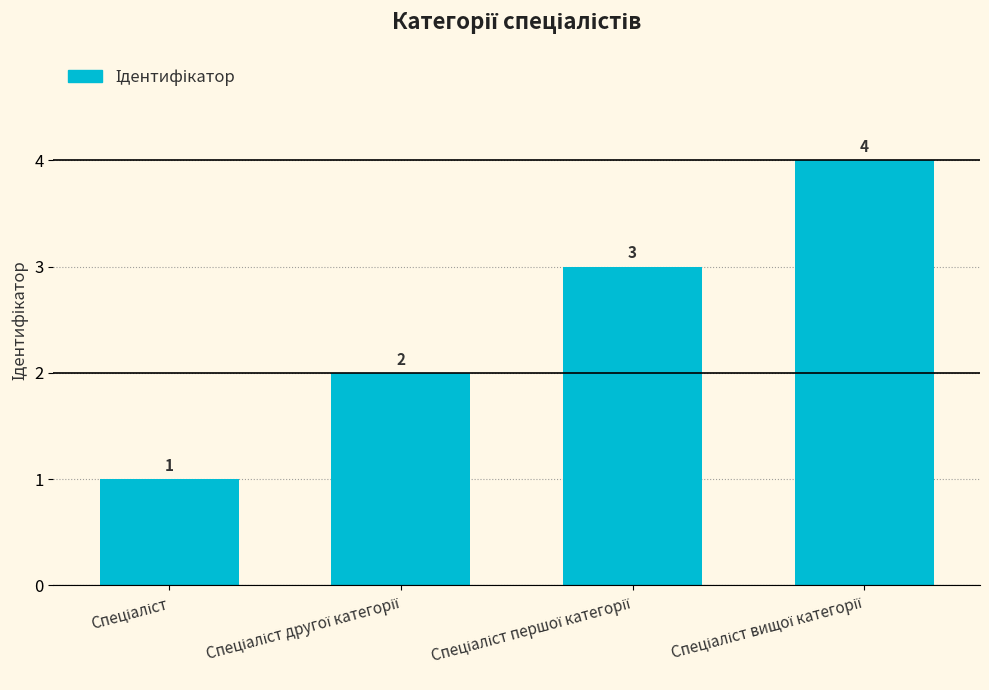

What is the value of the 1st bar from the left?

1